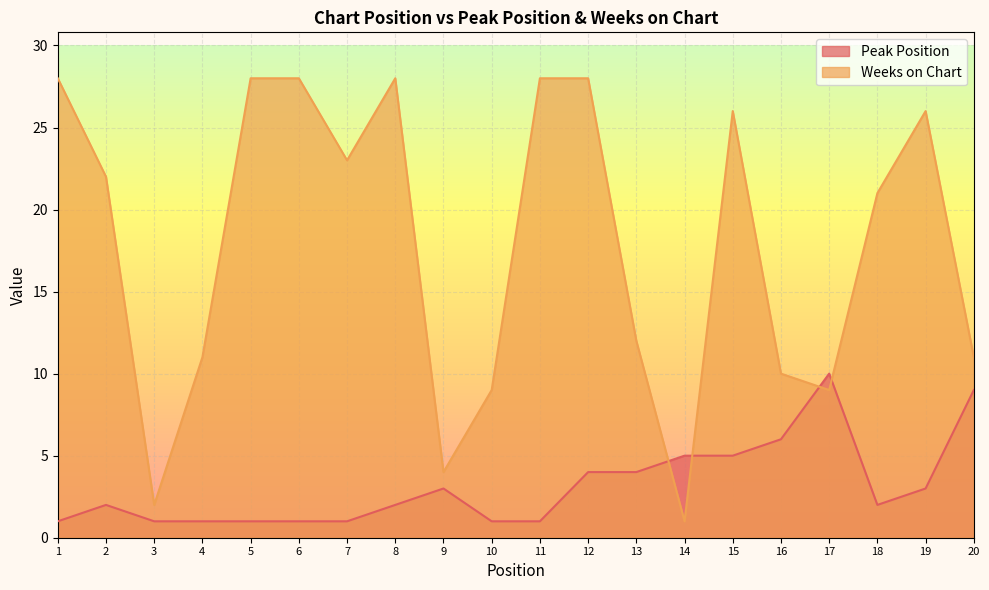

At which category does Weeks on Chart reach its first local peak?

8